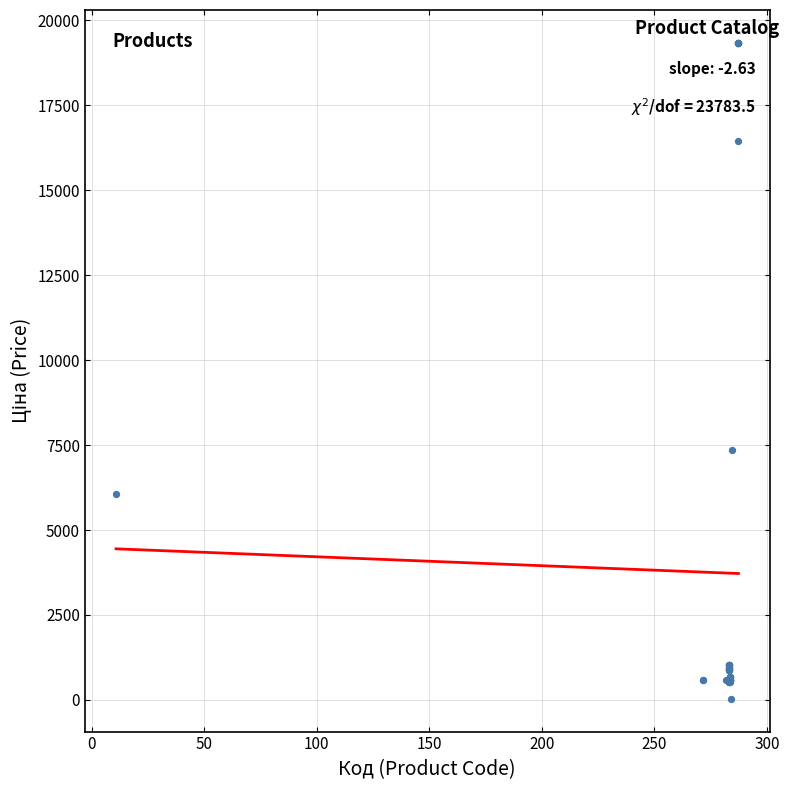

What Y value in the scatter plot is closest to 9687?

7360.2